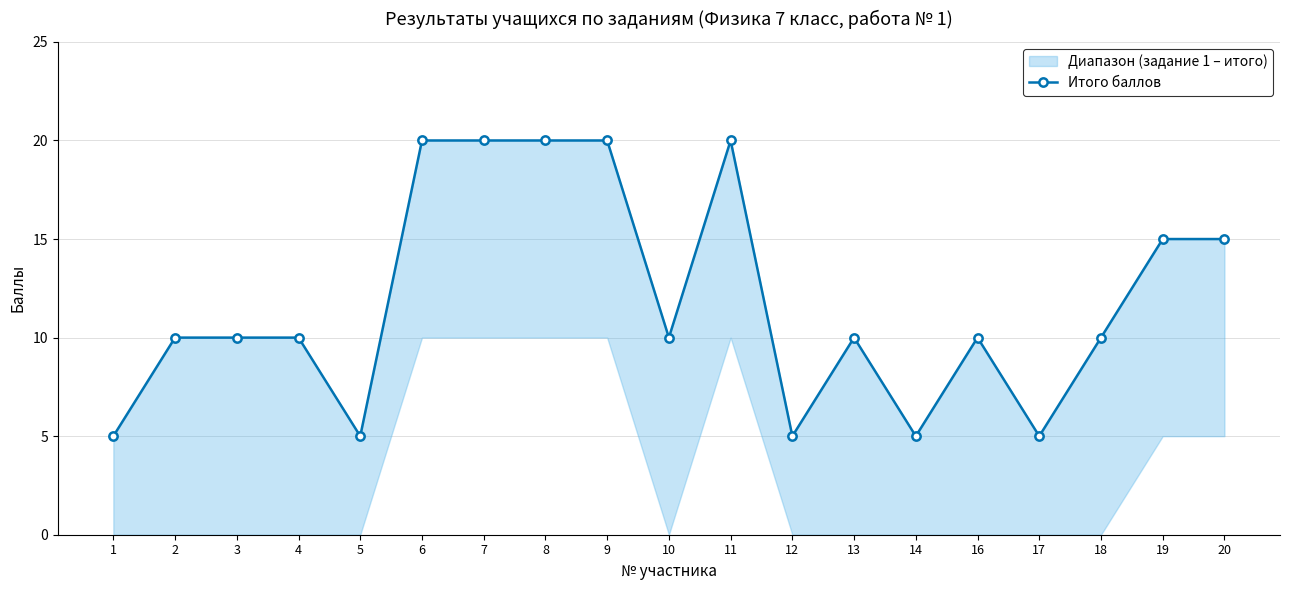

Reading left to right, extract all data points from this chart.

1=5	2=10	3=10	4=10	5=5	6=20	7=20	8=20	9=20	10=10	11=20	12=5	13=10	14=5	16=10	17=5	18=10	19=15	20=15